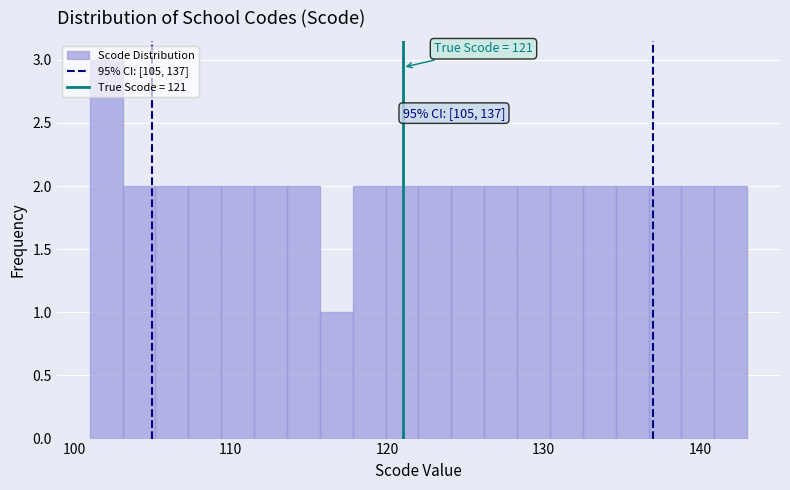

Around what value on the x-axis is the tallest bar? Give the approximate position of its centre, as read against the axis.

102